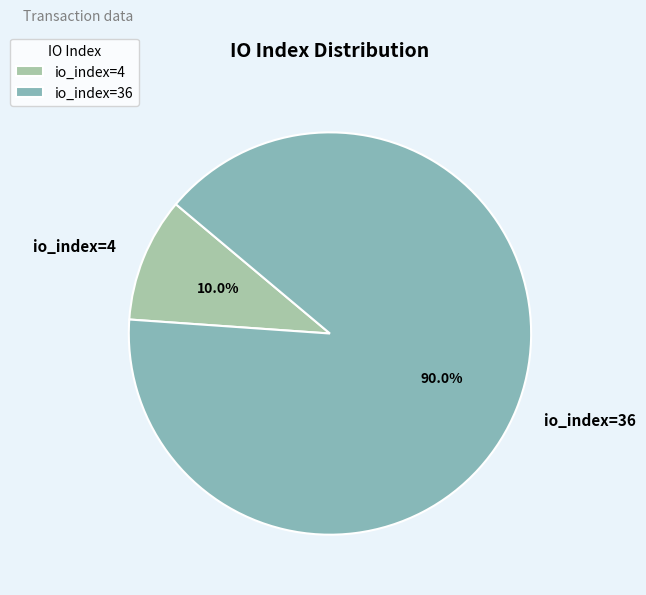

To the nearest percent, what is the average slice percentage?

50%